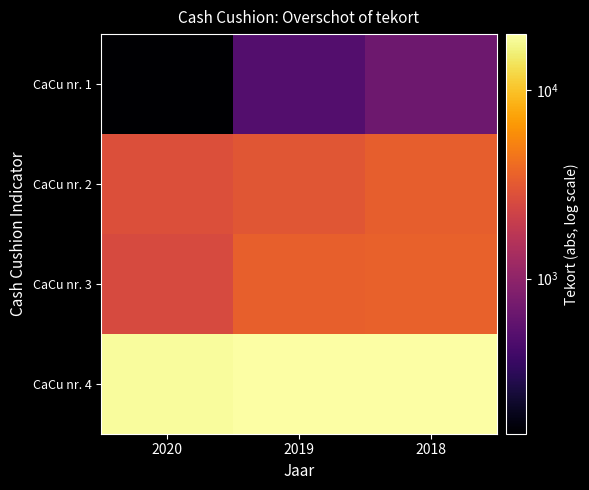

Reading left to right, extract all data points from this chart.

CaCu nr. 1: 2020=150.4	2019=491.6	2018=671.0
CaCu nr. 2: 2020=2780.0	2019=3030.0	2018=3429.2
CaCu nr. 3: 2020=2555.0	2019=3496.0	2018=3544.0
CaCu nr. 4: 2020=19106.7	2019=19823.0	2018=19863.5